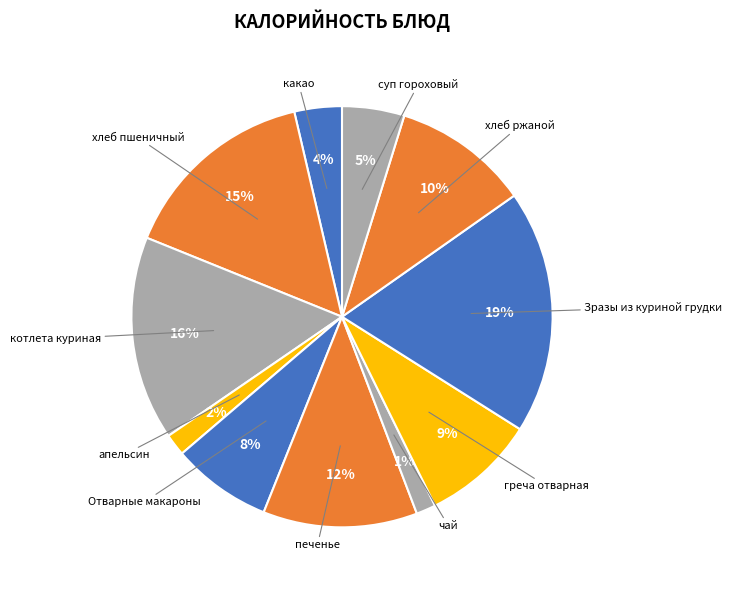

To the nearest percent, what is the difference between the largest and smallest slice percentages?

17%